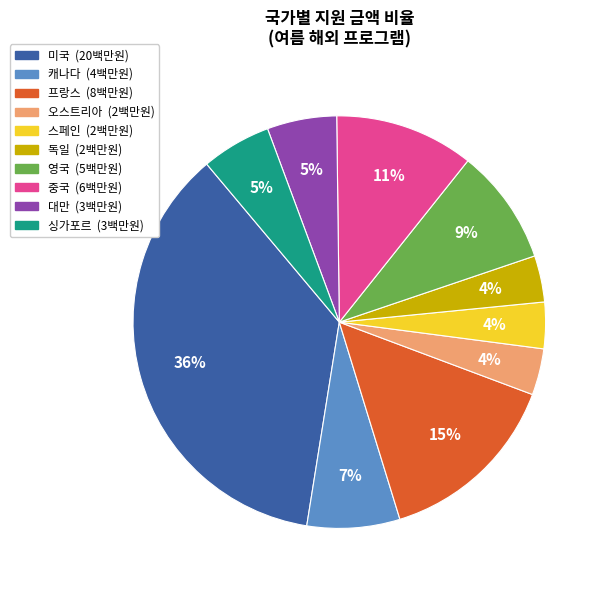

Is there a majority slice in this chart?

No